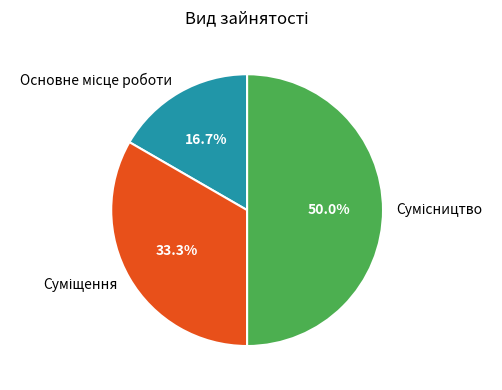

Between Основне місце роботи and Суміщення, which is larger?

Суміщення